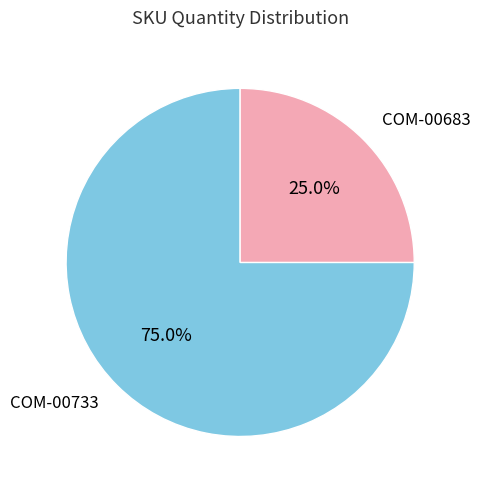

Count the number of slices in the pie.

2